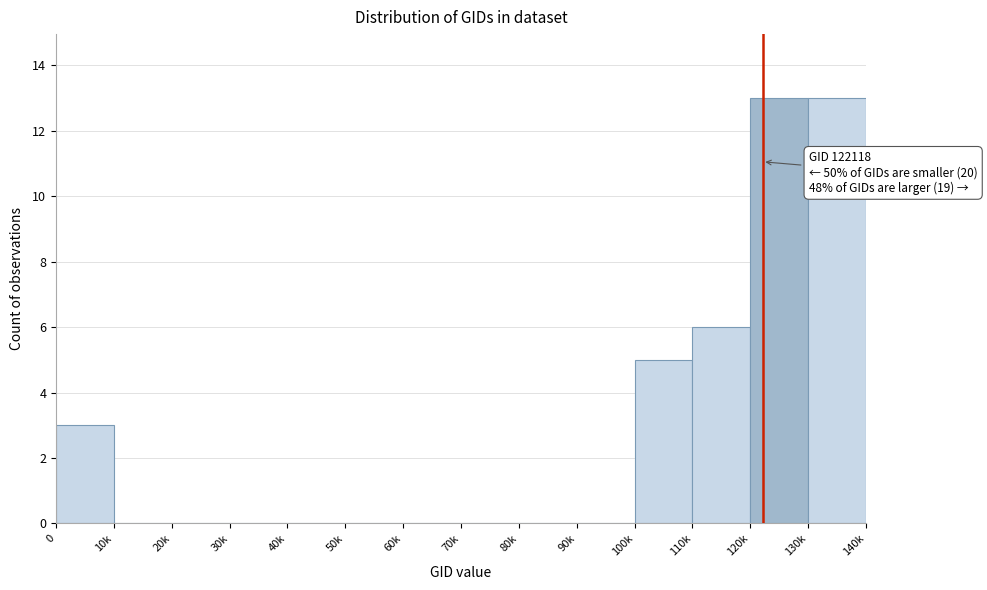

Reading left to right, extract all data points from this chart.

0=3	10k=0	20k=0	30k=0	40k=0	50k=0	60k=0	70k=0	80k=0	90k=0	100k=5	110k=6	120k=13	130k=13